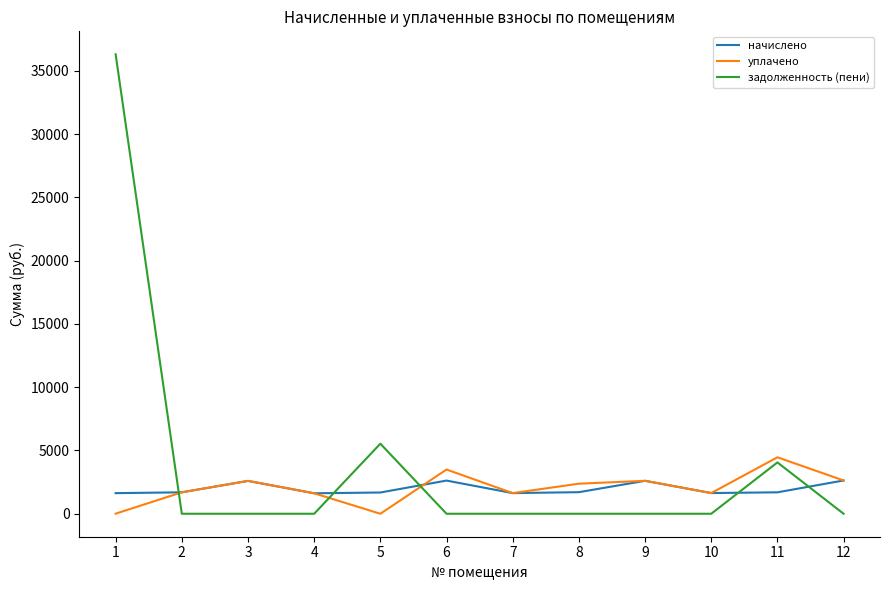

Between which two adjacent categories do задолженность (пени) and уплачено first intersect?

1 and 2